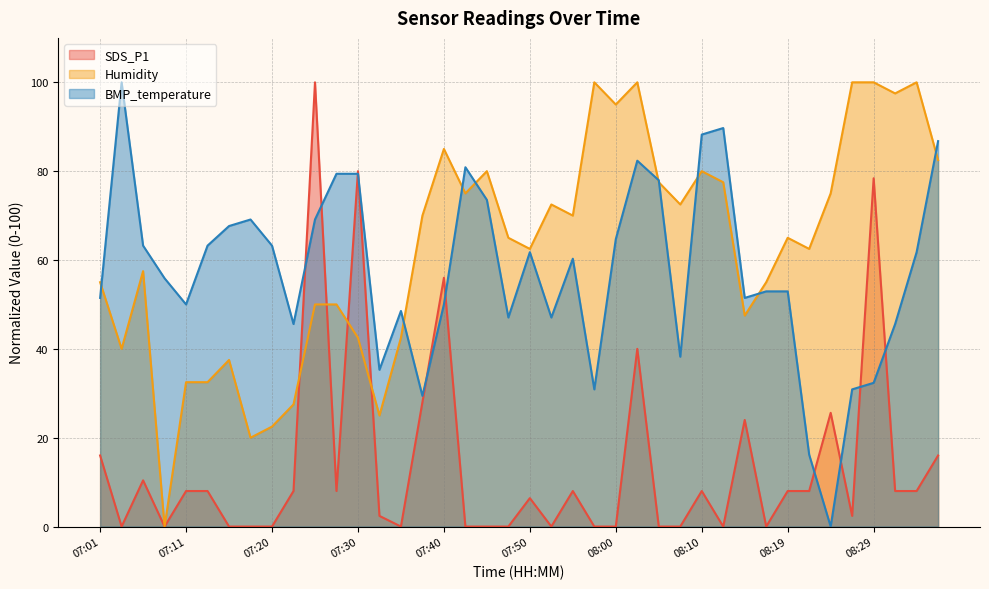

How many data points in BMP_temperature are less than 60?

20